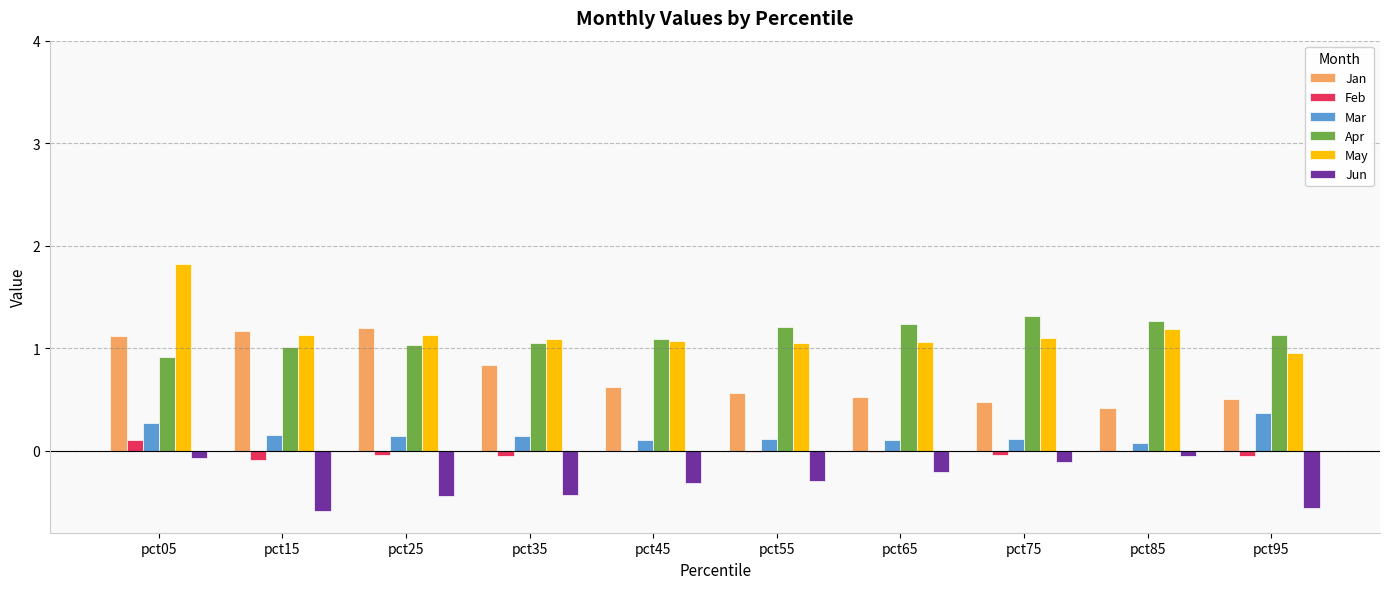

True or false: Apr has a value of 1.1 at pct35.

True